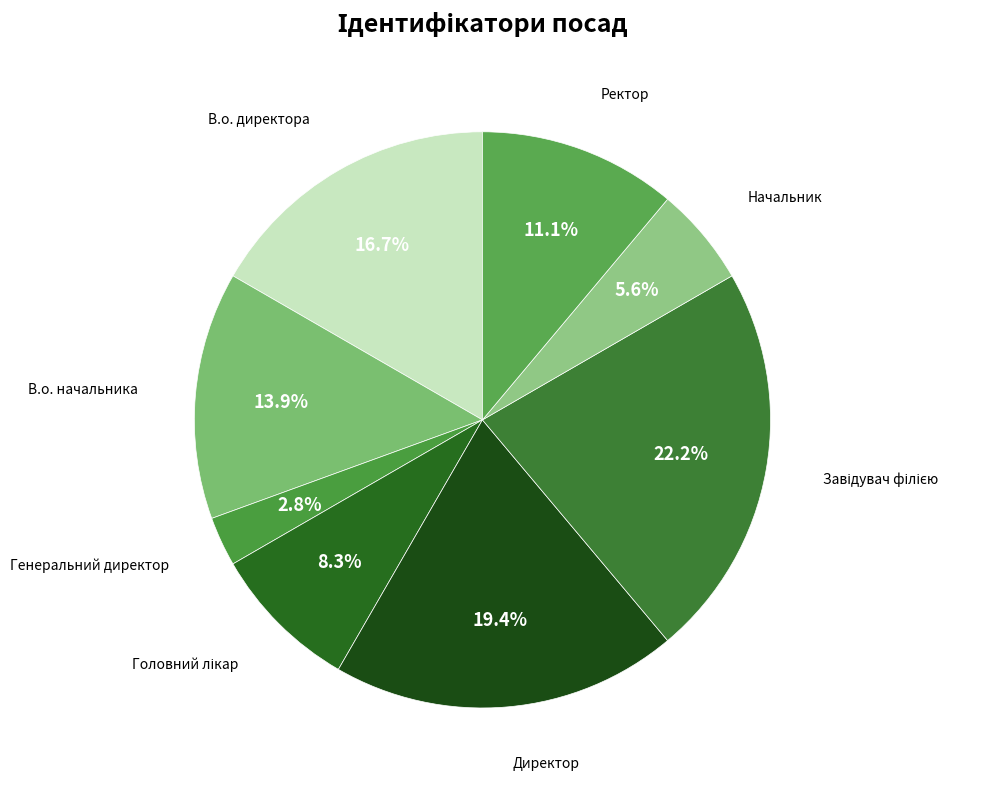

True or false: В.о. начальника accounts for 28% of the total.

False